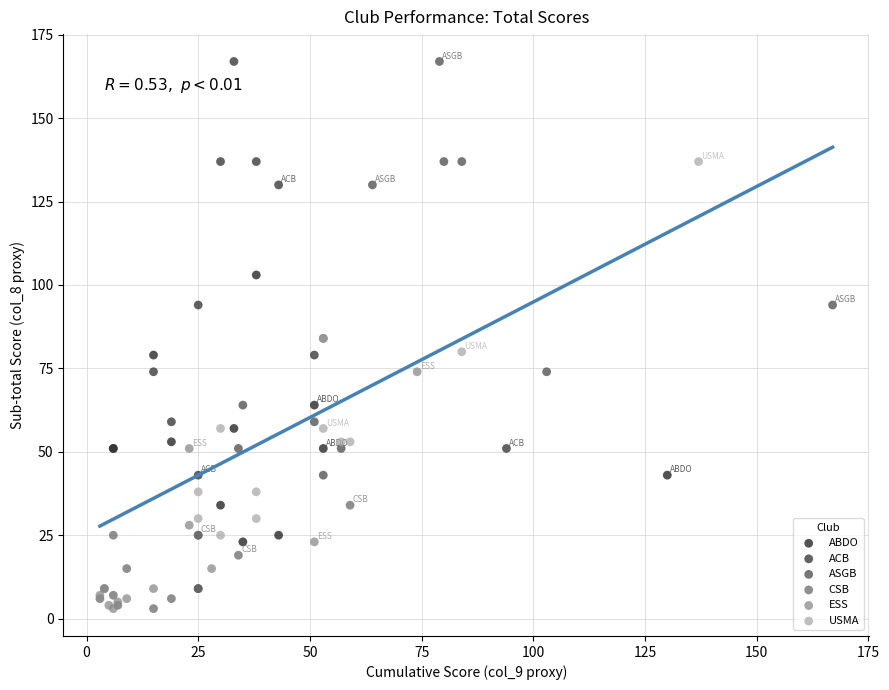

Which series has the largest Y range (max minus min)?

ASGB